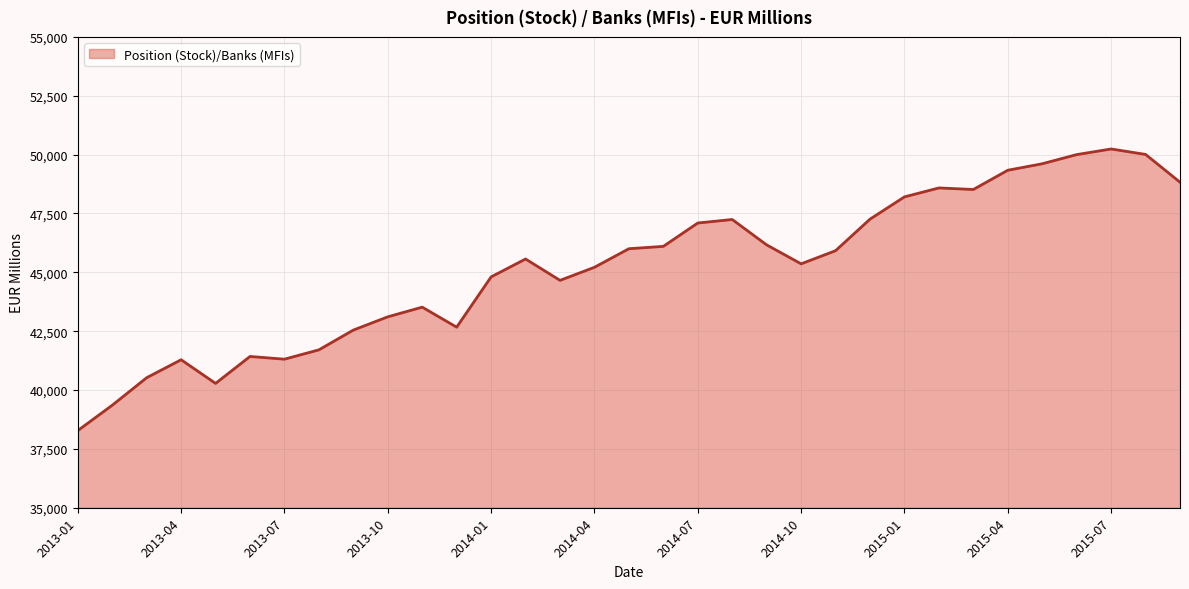

How many lines are shown in the chart?

1